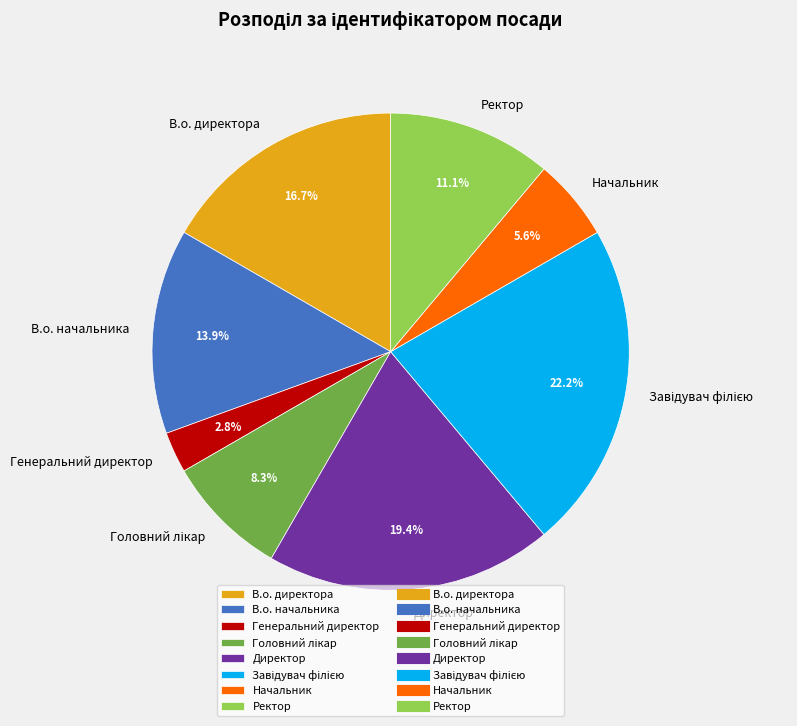

Is there any slice that represents more than half of the pie?

No